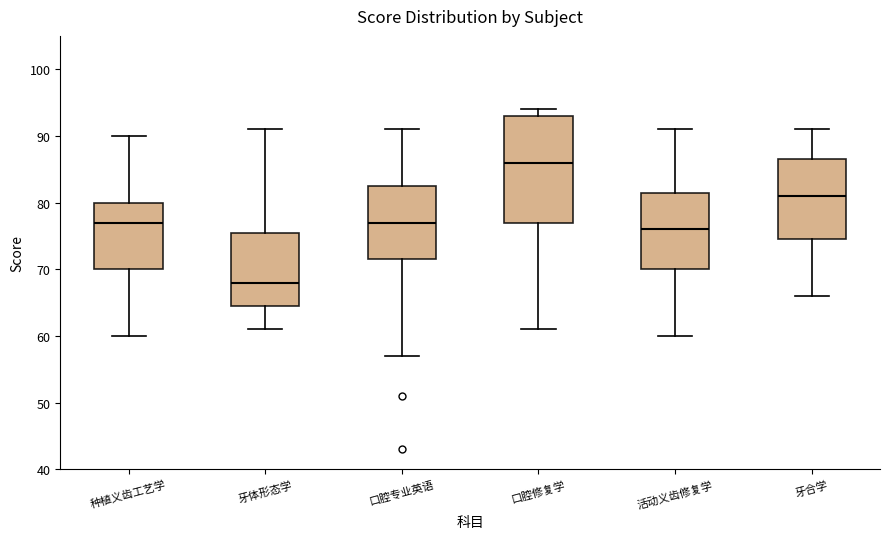

Reading left to right, transcribe this box plot: for each box, give where its median line is, the range the box spans, and where its two whiskers end, as read against the y-axis. The values are not printed on the chart, so give them approximately, as read against the axis.

种植义齿工艺学: median 77, box 70 to 80, whiskers 60 to 90
牙体形态学: median 68, box 65 to 76, whiskers 61 to 91
口腔专业英语: median 77, box 72 to 83, whiskers 57 to 91
口腔修复学: median 86, box 77 to 93, whiskers 61 to 94
活动义齿修复学: median 76, box 70 to 82, whiskers 60 to 91
牙合学: median 81, box 75 to 87, whiskers 66 to 91